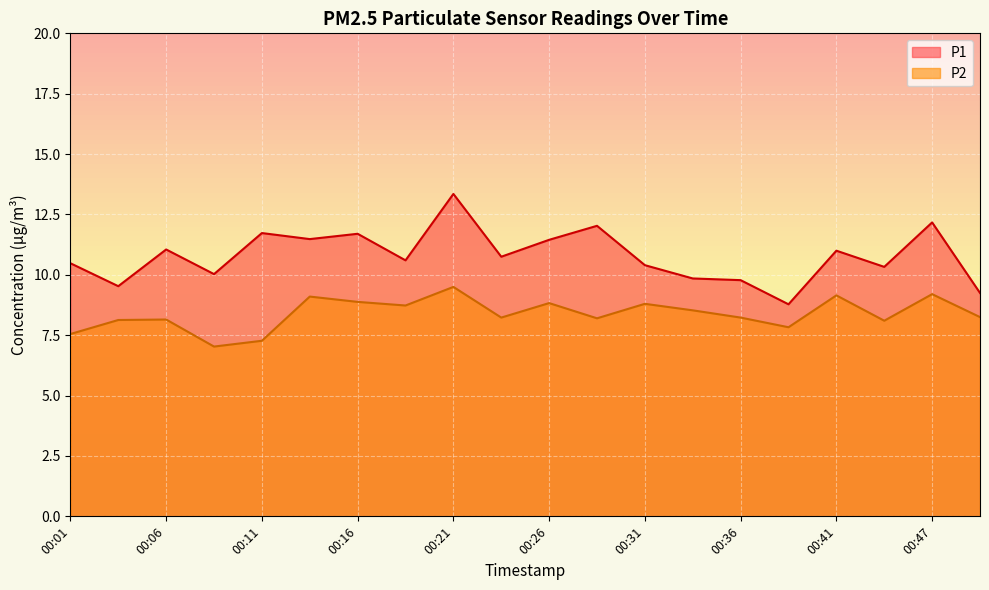

True or false: P2 and P1 intersect in this chart.

False